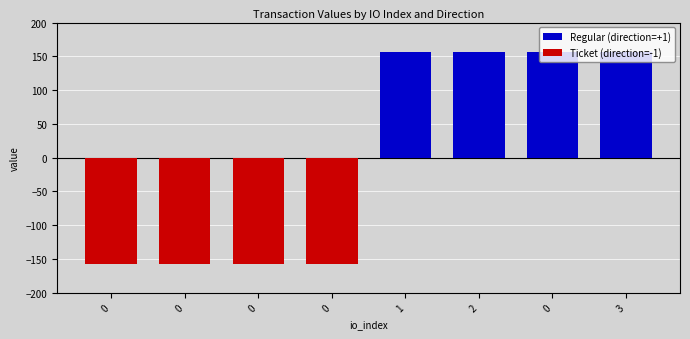

The value of Regular (direction=+1) at 0 is 248.4. True or false?

False